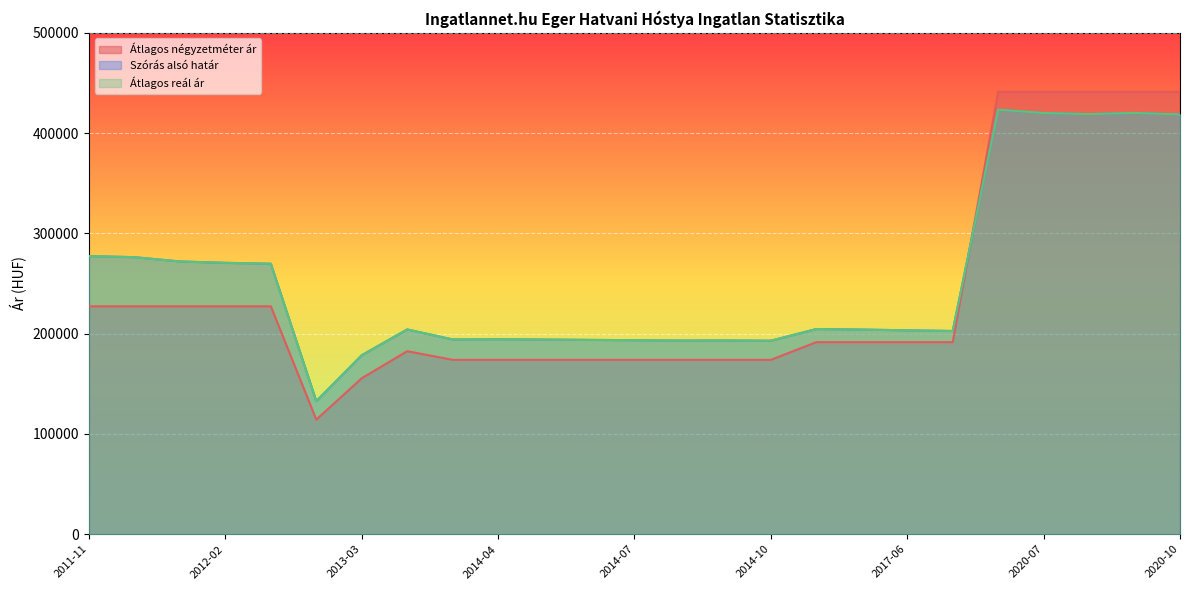

True or false: Szórás alsó határ and Átlagos négyzetméter ár intersect in this chart.

True